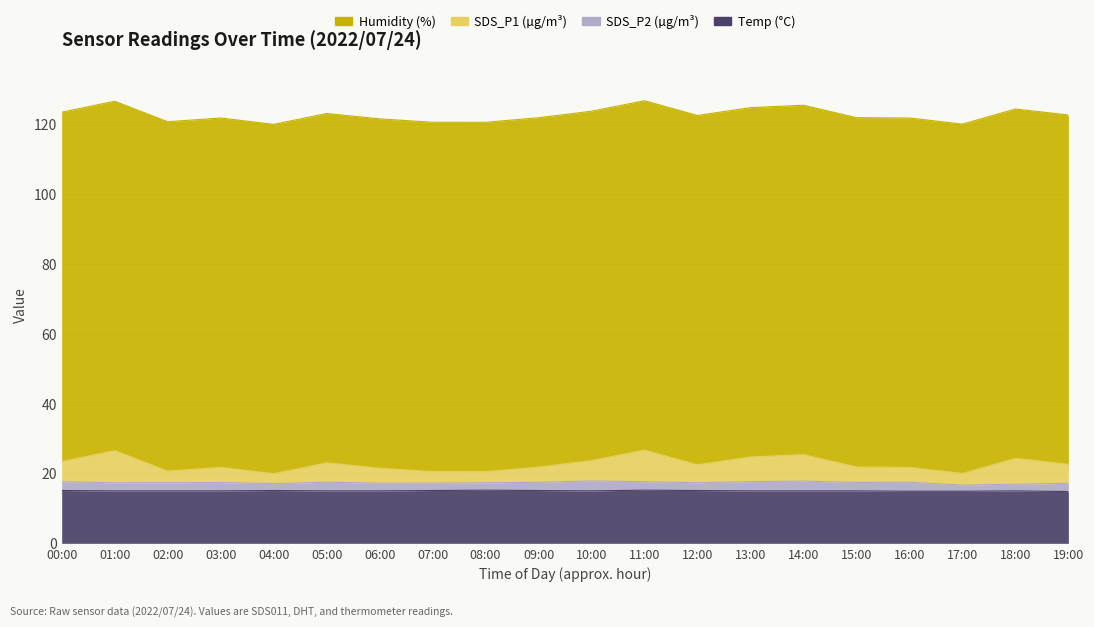

At how many categories does at least one series exceed 15?

20